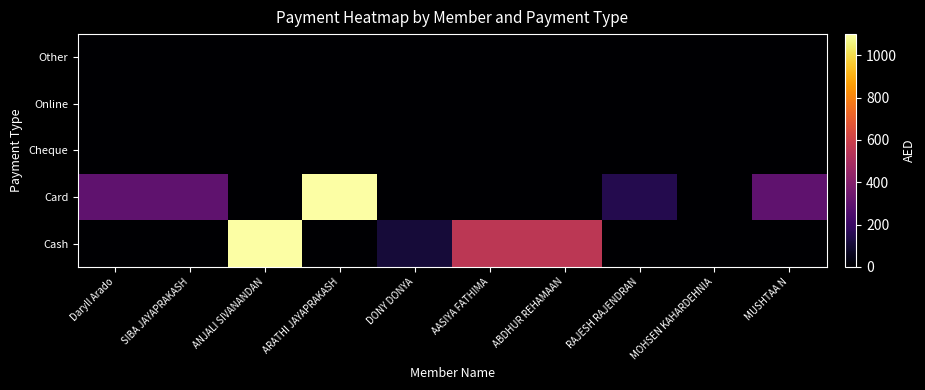

How many data points does each series have?

10